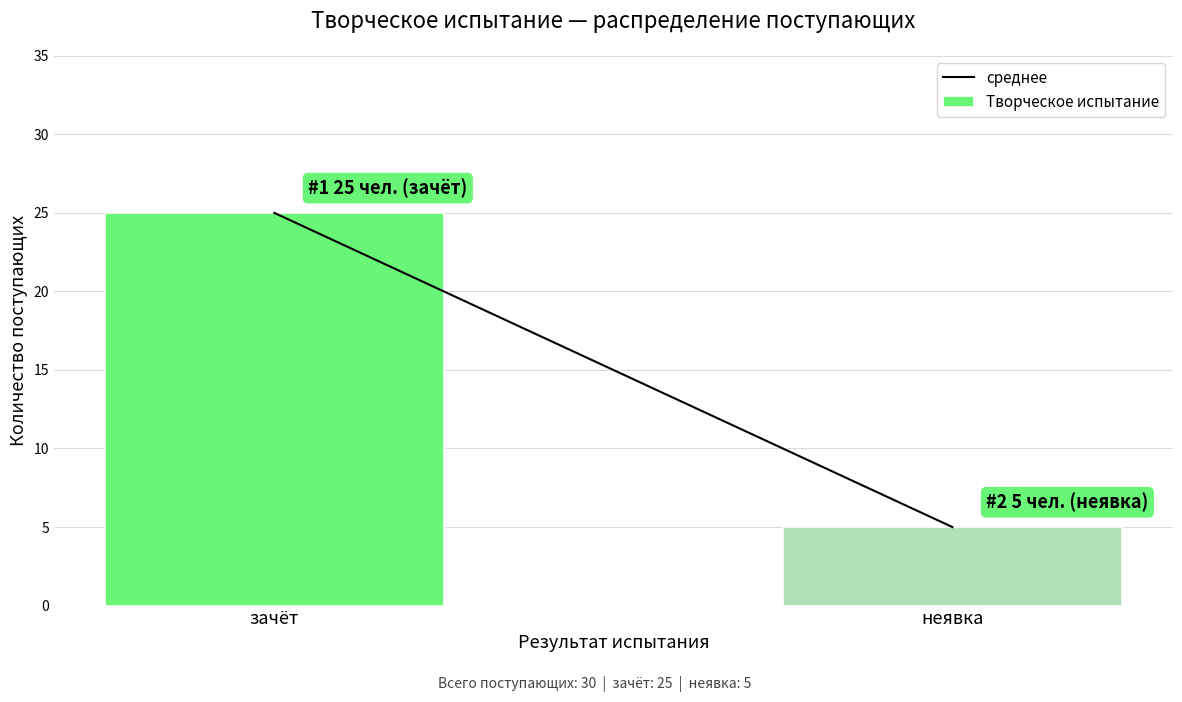

Reading left to right, transcribe all the data shown in this chart.

25	5